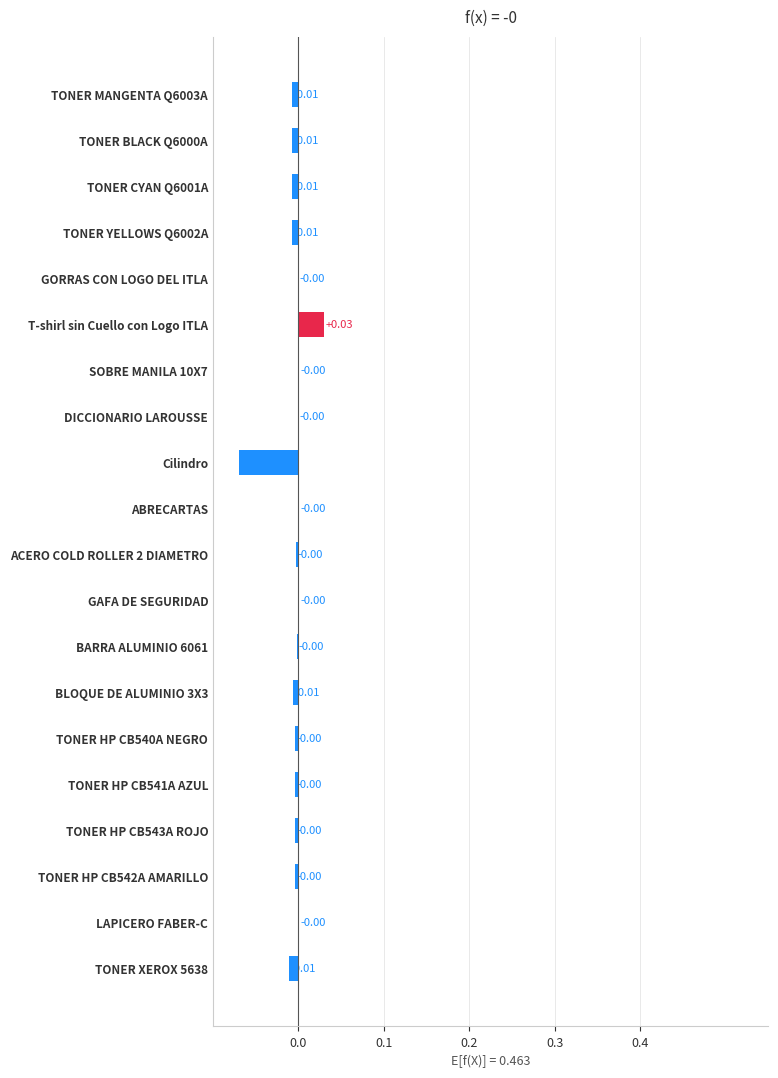

Does the chart contain stacked bars?

No